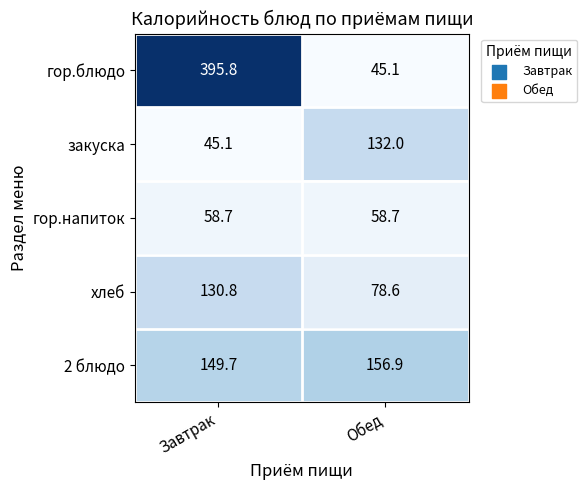

Between Завтрак and Обед, which series saw the biggest shift?

гор.блюдо